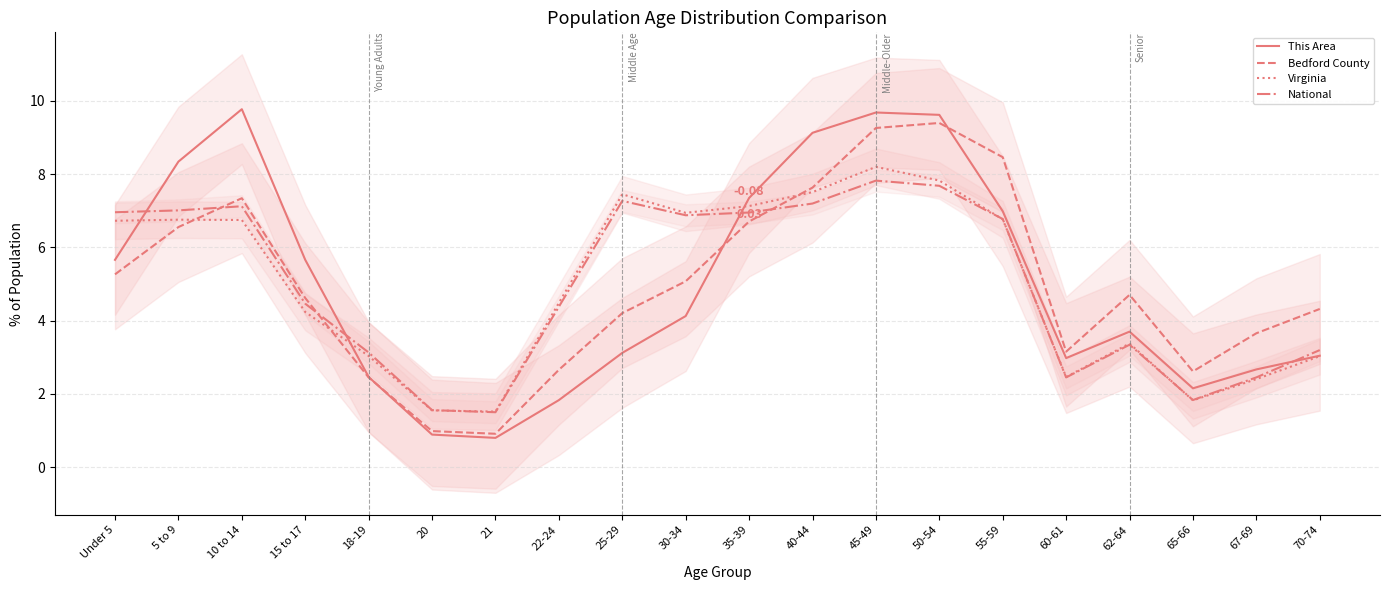

At which category does This Area reach its first local valley?

21